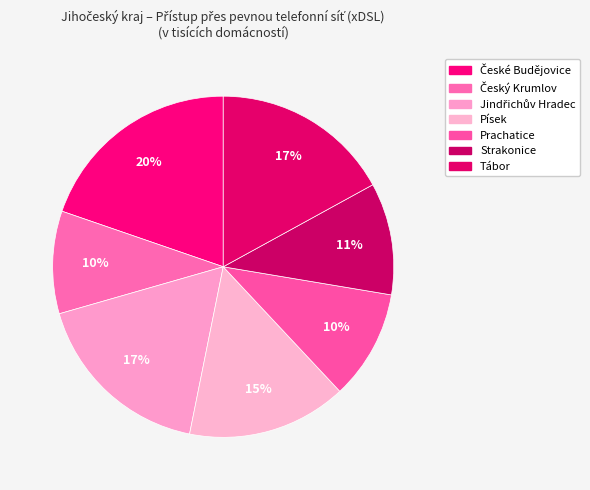

How many segments does this pie chart have?

7